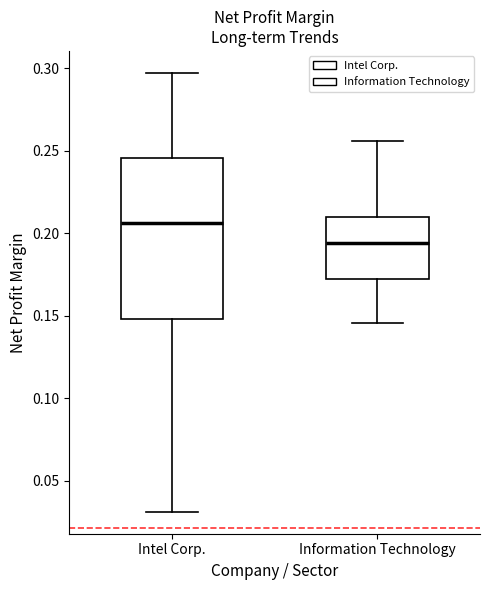

Which box has the highest median line?

Intel Corp.